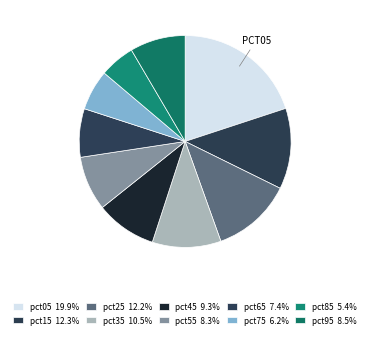

To the nearest percent, what is the combined percentage of pct65 and pct25?

20%